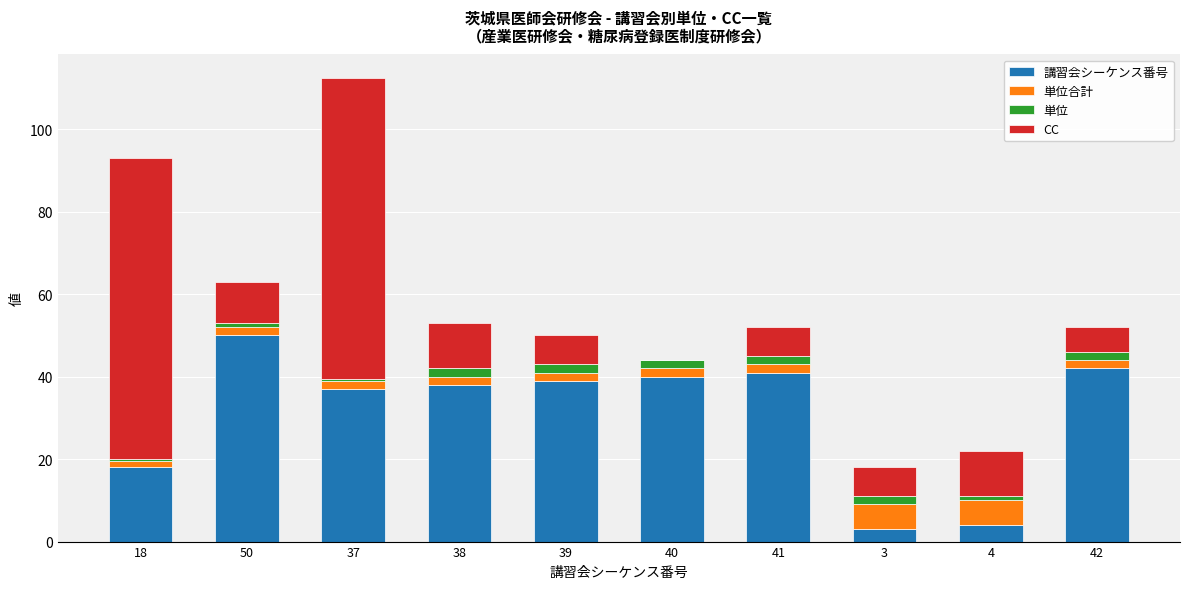

What is the sum of all 講習会シーケンス番号 values?

312.0